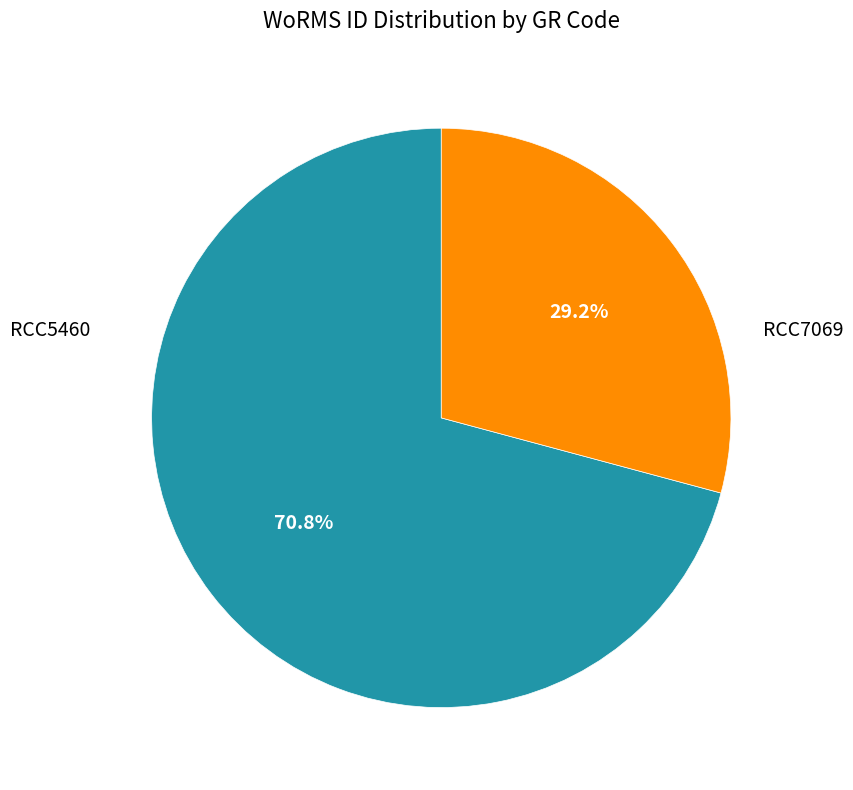

Is there a majority slice in this chart?

Yes